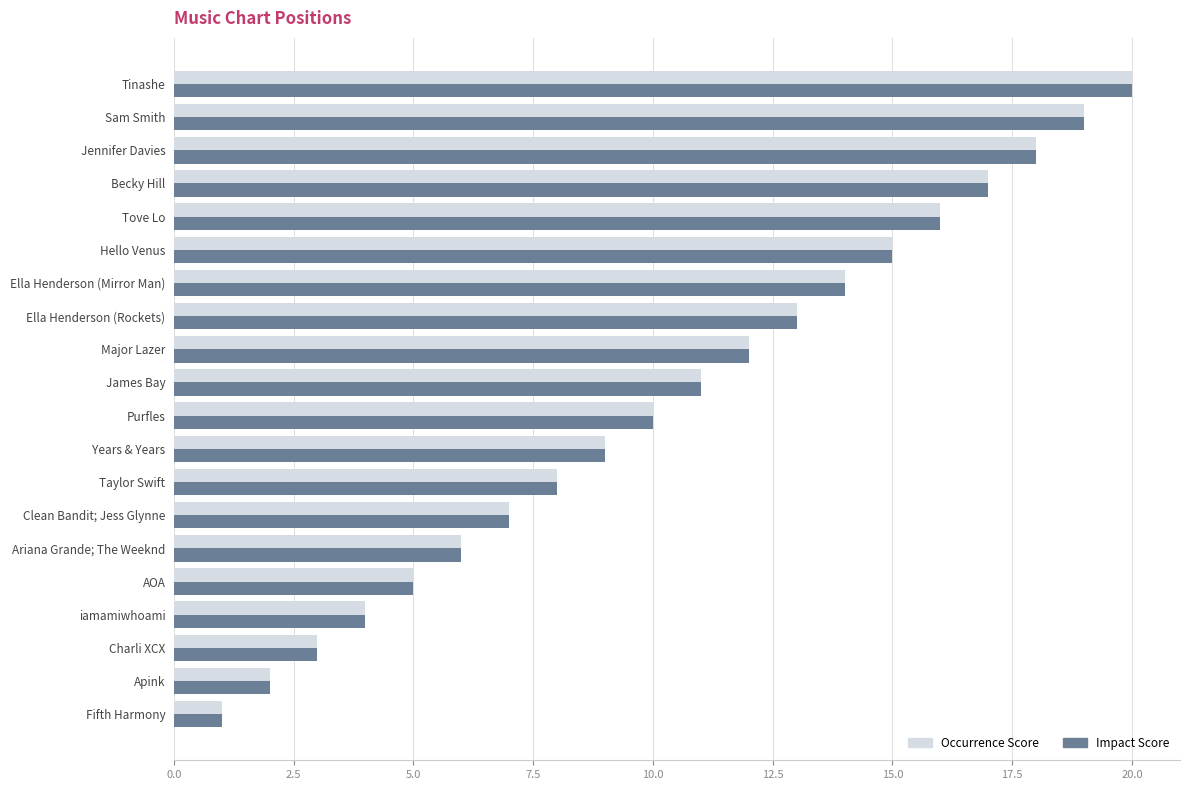

List the labels in order of Impact Score value, largest first.

Tinashe, Sam Smith, Jennifer Davies, Becky Hill, Tove Lo, Hello Venus, Ella Henderson (Mirror Man), Ella Henderson (Rockets), Major Lazer, James Bay, Purfles, Years & Years, Taylor Swift, Clean Bandit; Jess Glynne, Ariana Grande; The Weeknd, AOA, iamamiwhoami, Charli XCX, Apink, Fifth Harmony